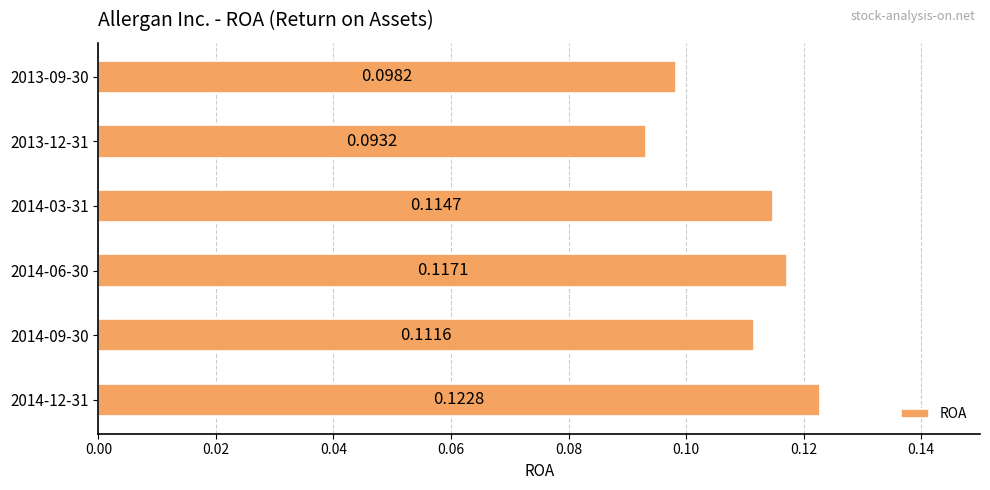

Between 2014-03-31 and 2013-09-30, which is larger?

2014-03-31